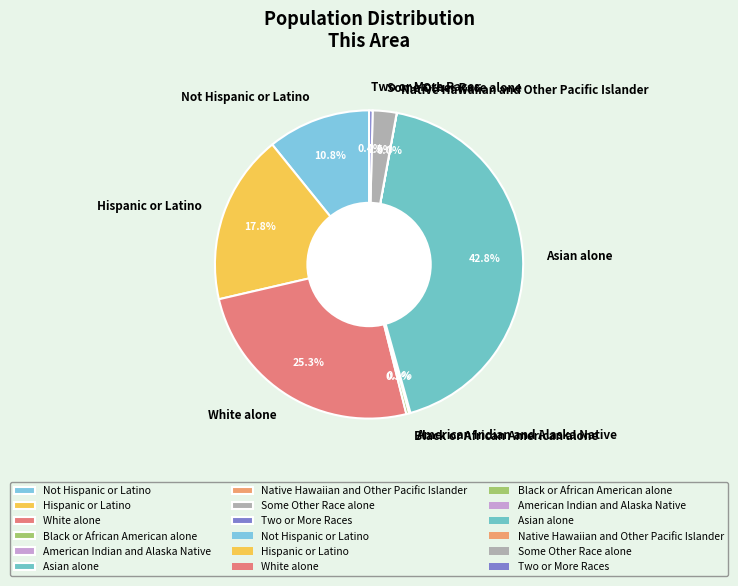

What percentage is NOT represented by Two or More Races?

99.6%